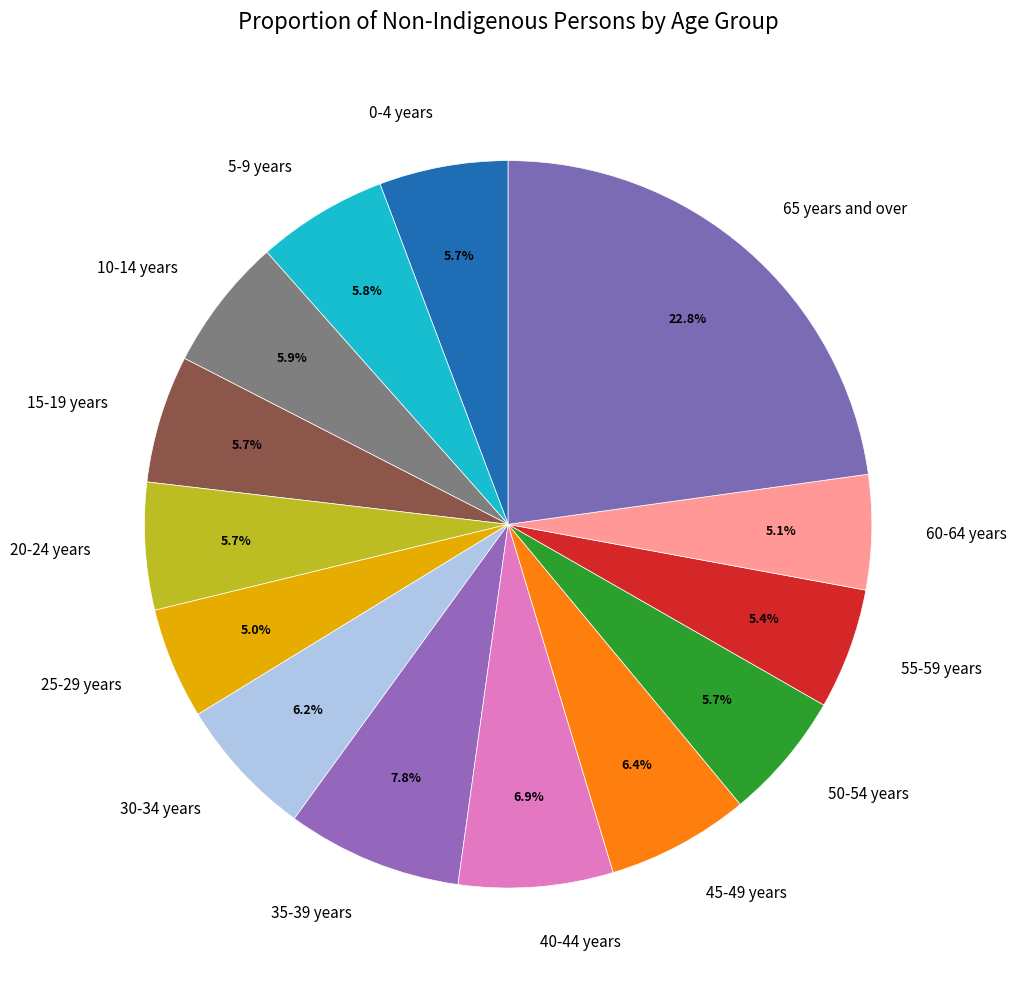

How many slices are in this pie chart?

14